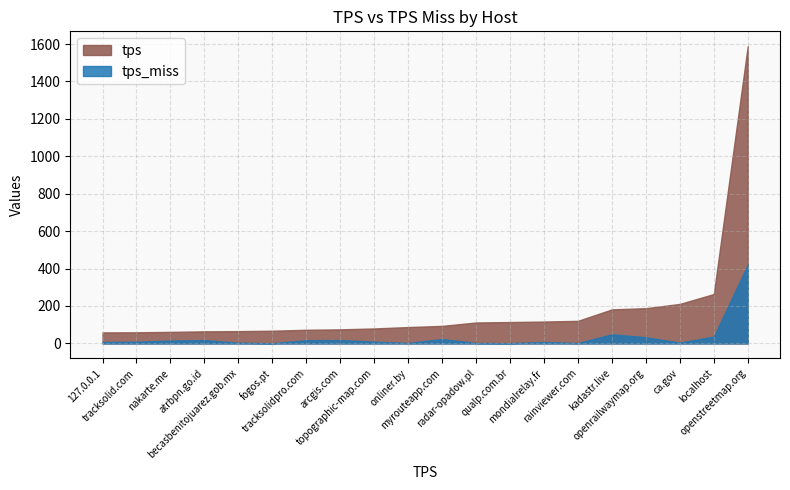

What position from the right is localhost?

2